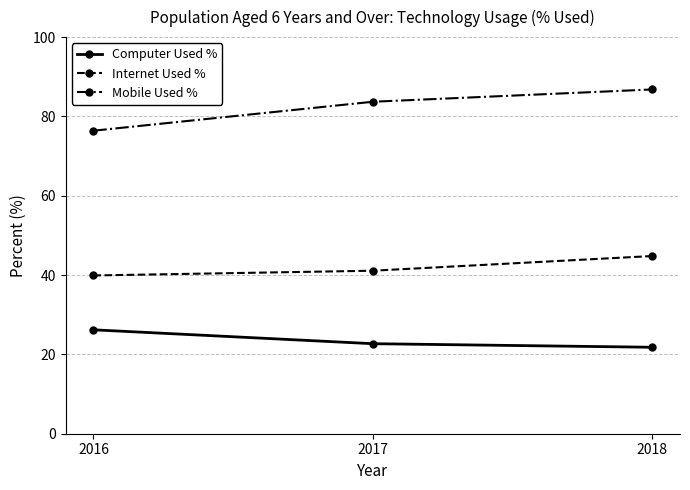

What is the difference between the maximum and second lowest values in the Internet Used % series?

3.7